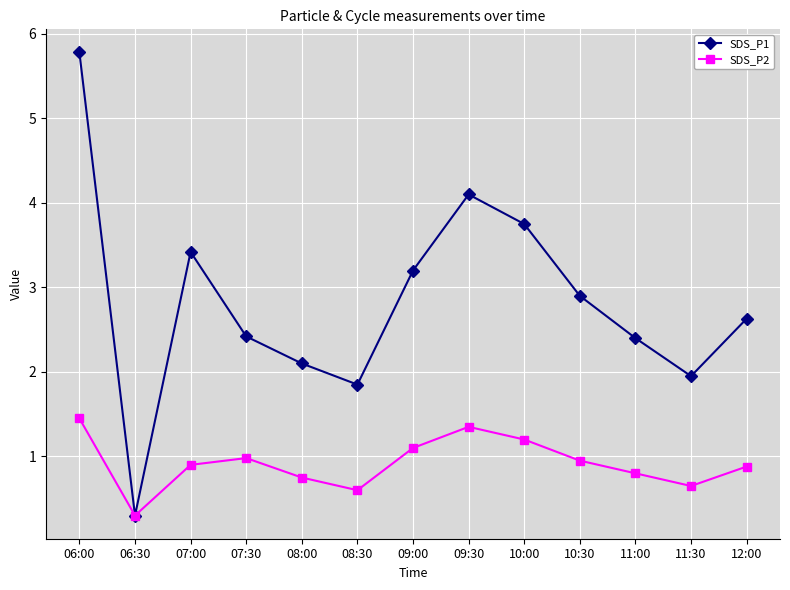

Where is the first local minimum for SDS_P1?

06:30